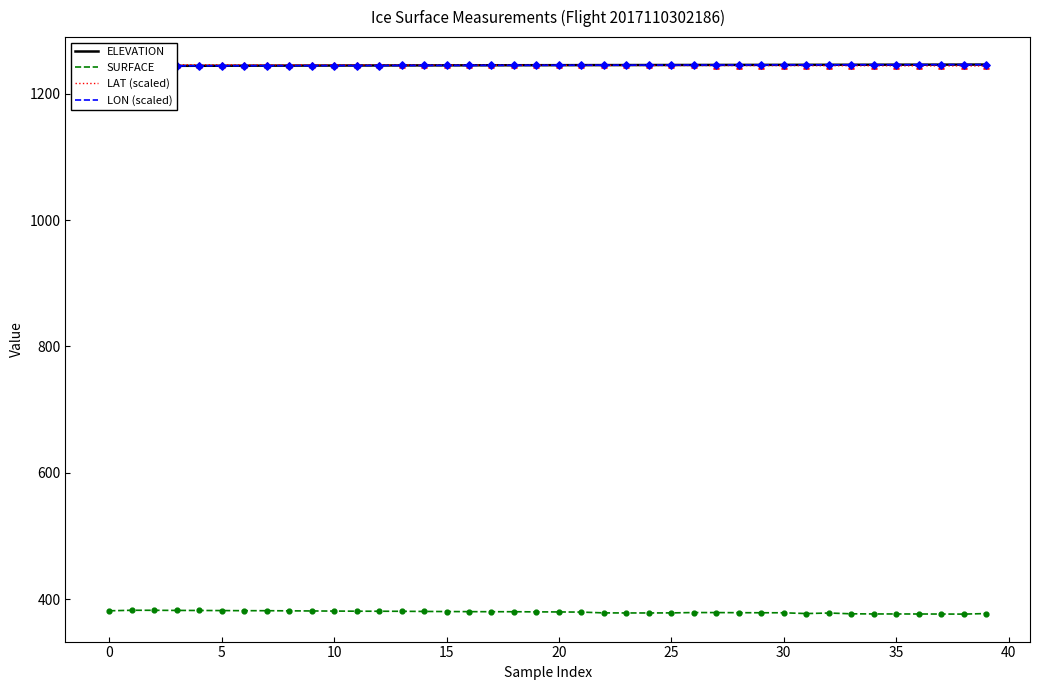

At how many categories does at least one series exceed 1227?

40